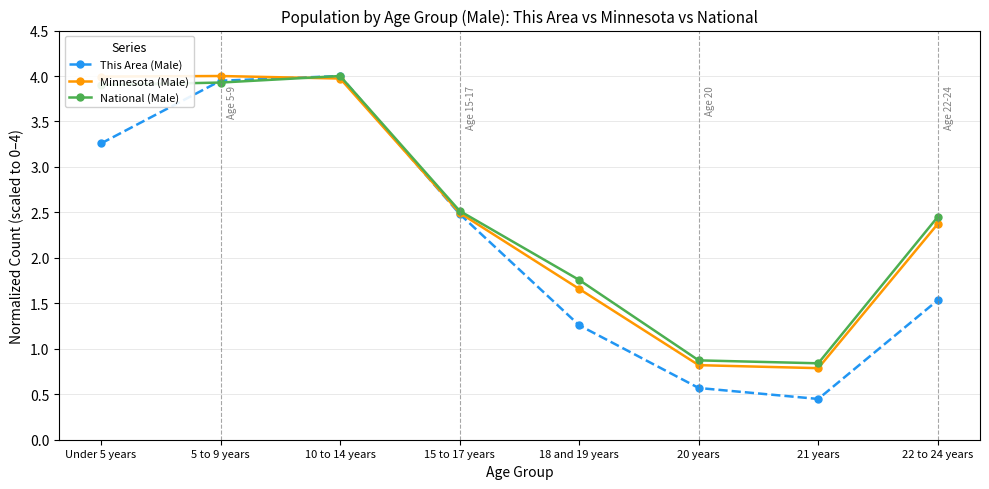

Is it true that Minnesota (Male) equals 1.2 at 5 to 9 years?

False